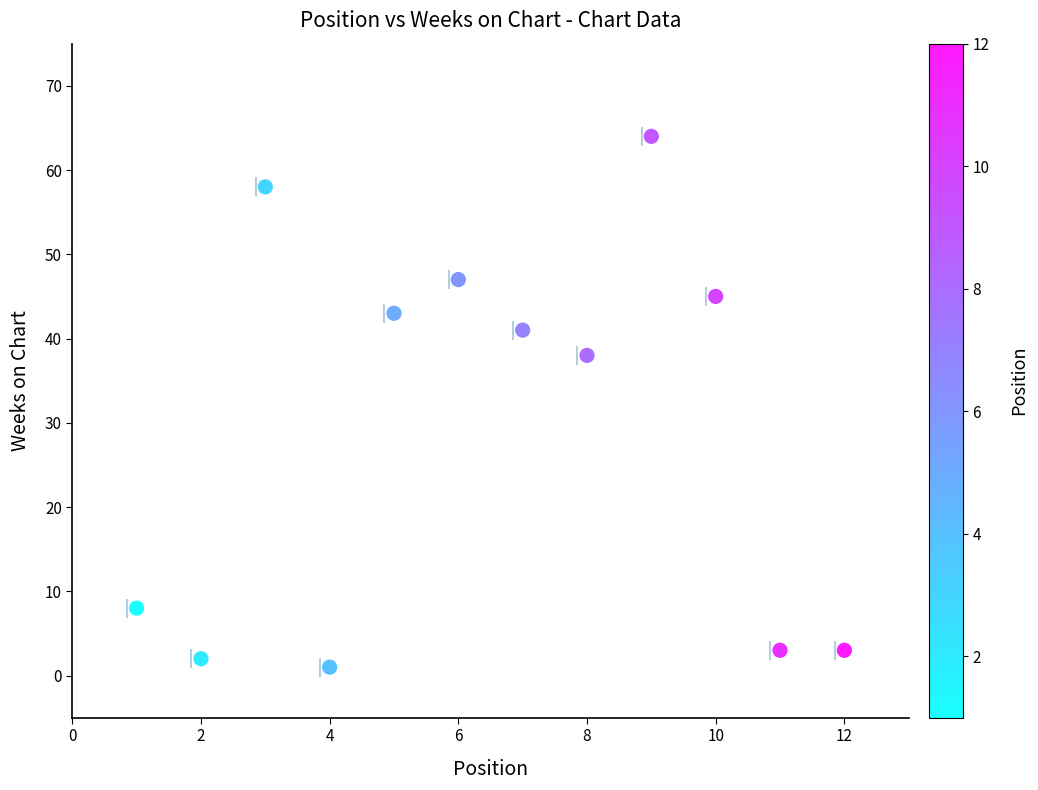

What Y value in the scatter plot is closest to 32?

38